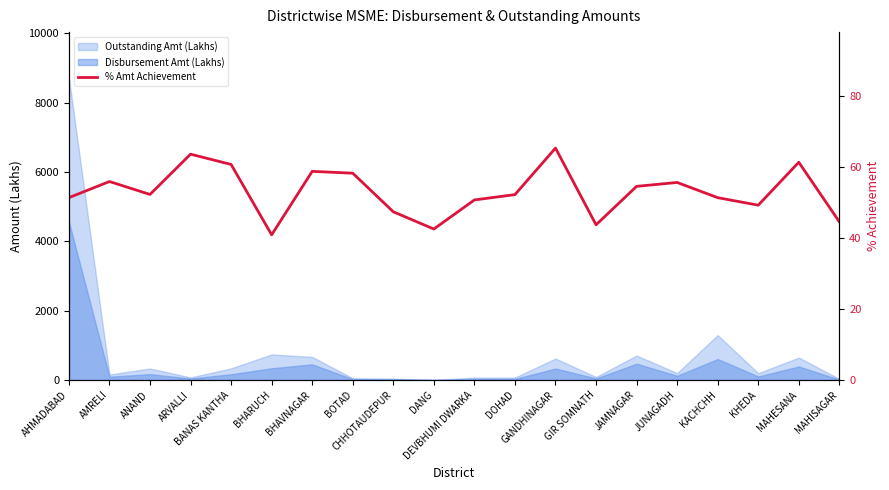

Where is the first local maximum?

AMRELI